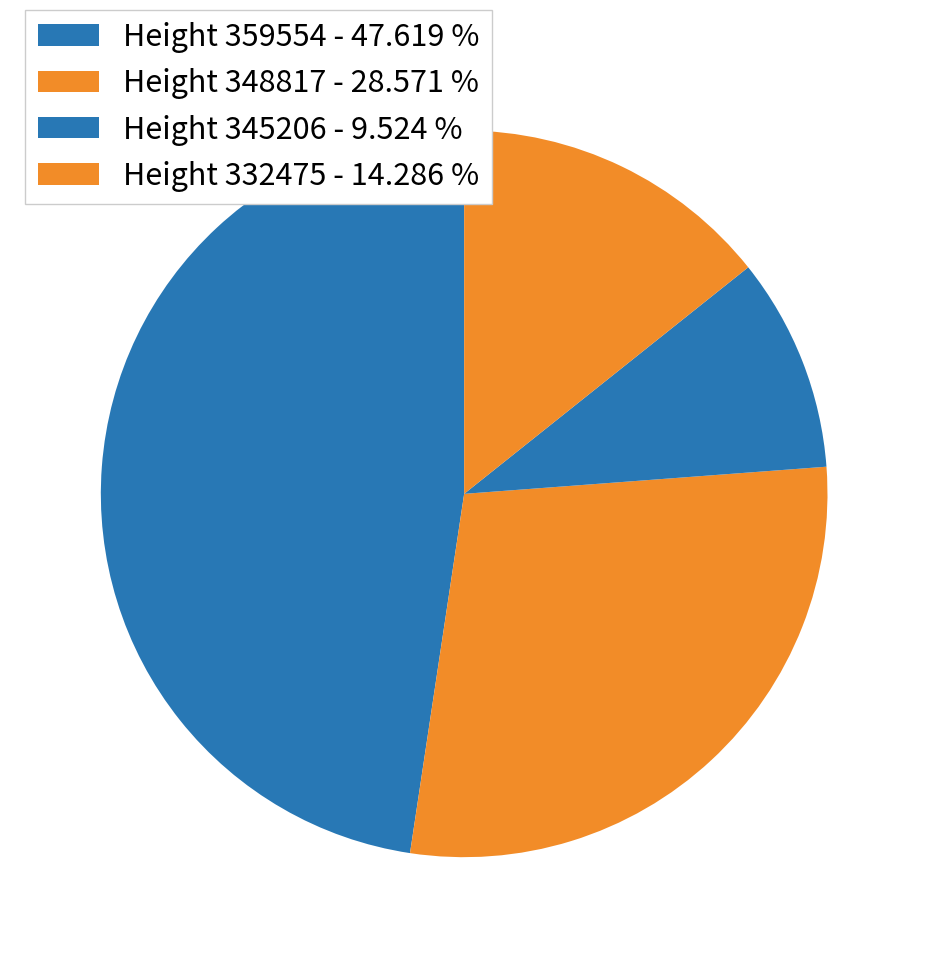

Rank the categories by value from highest to lowest.

Height 359554 - 47.619 %, Height 348817 - 28.571 %, Height 332475 - 14.286 %, Height 345206 - 9.524 %